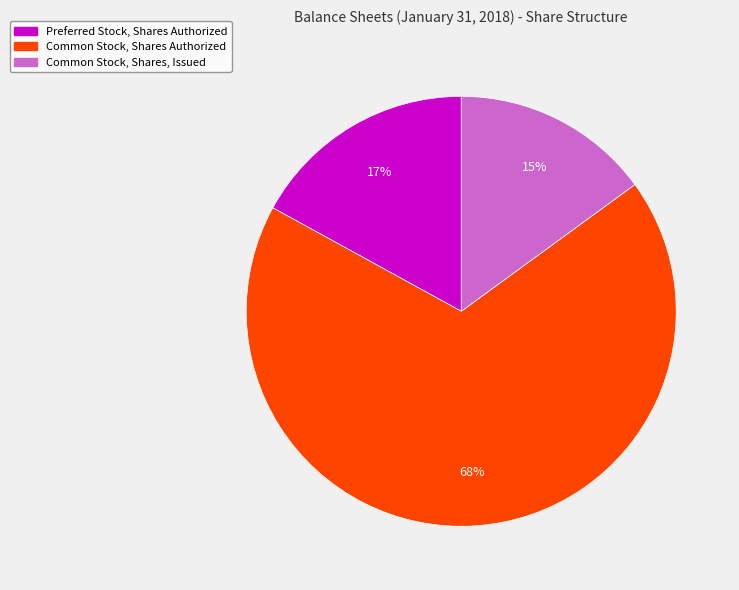

How many segments does this pie chart have?

3